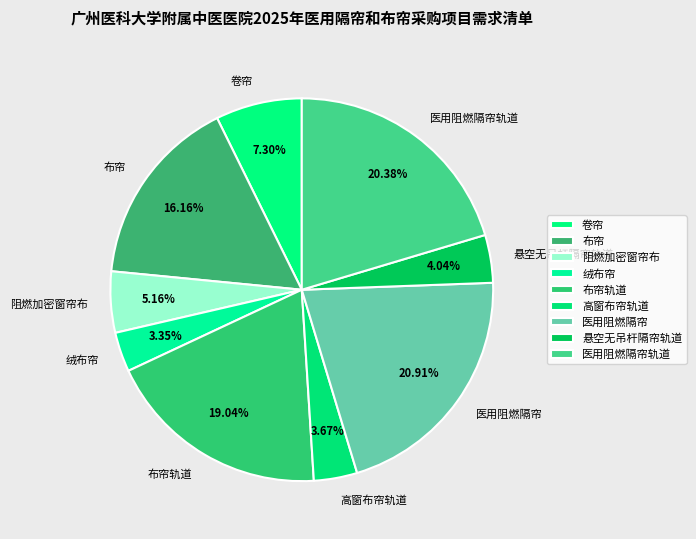

How much of the chart is everything except 布帘?

83.8%